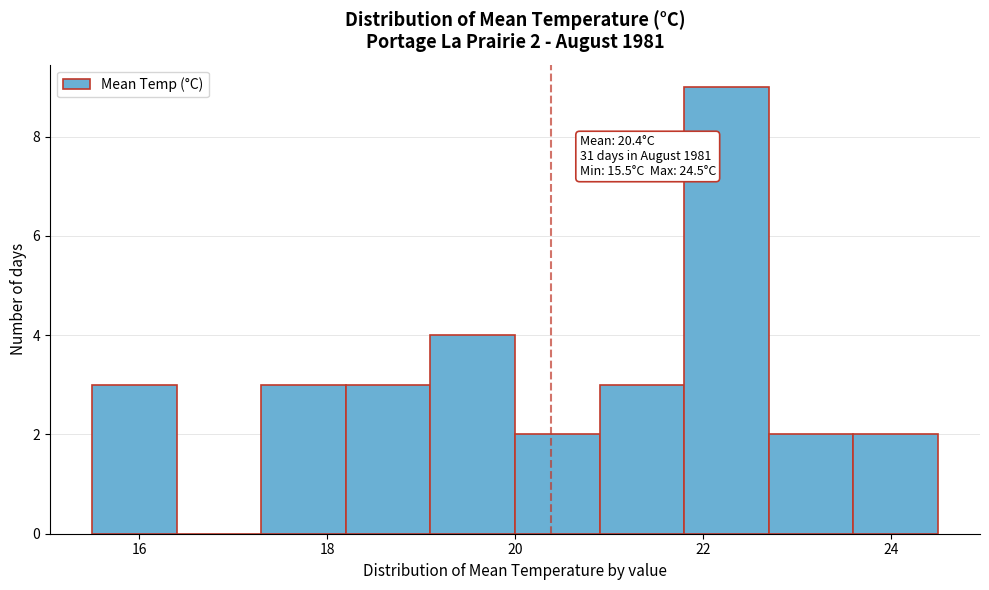

Over which range of the x-axis is the bar tallest?

21.8 to 22.7